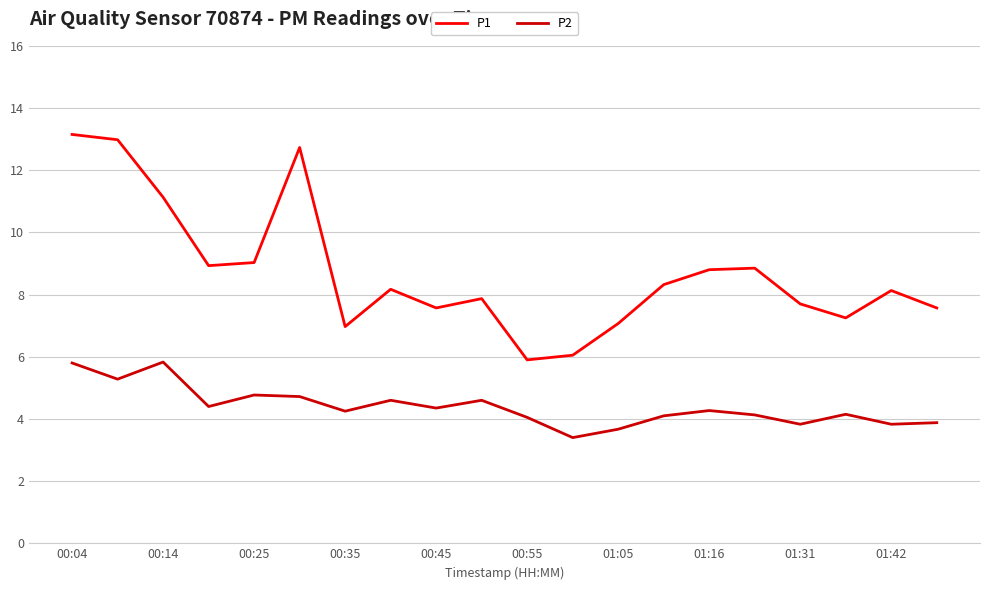

Count the number of data series in this chart.

2